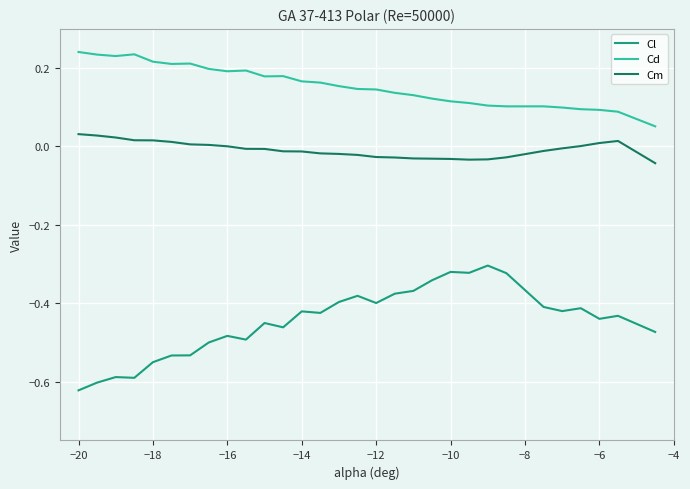

What is the sum of all Cm values?

-0.2